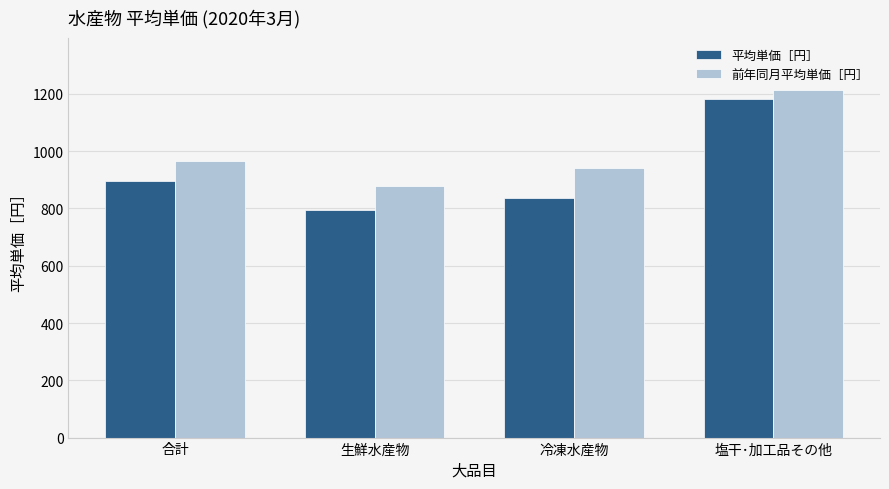

What value does the 平均単価［円］ series have at 冷凍水産物, to the nearest 5?

835